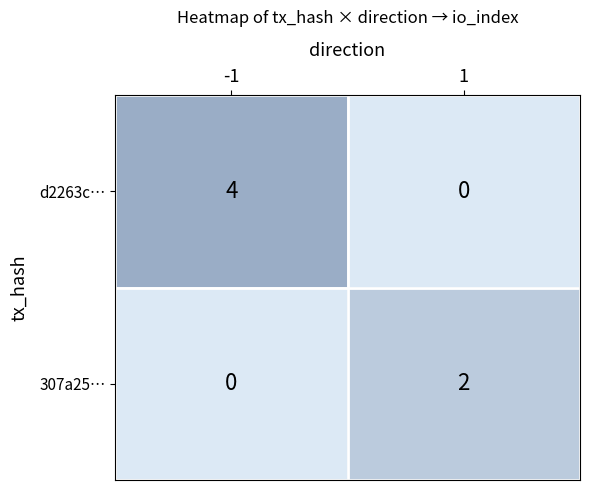

How many values in the 307a25… series are below 2?

1